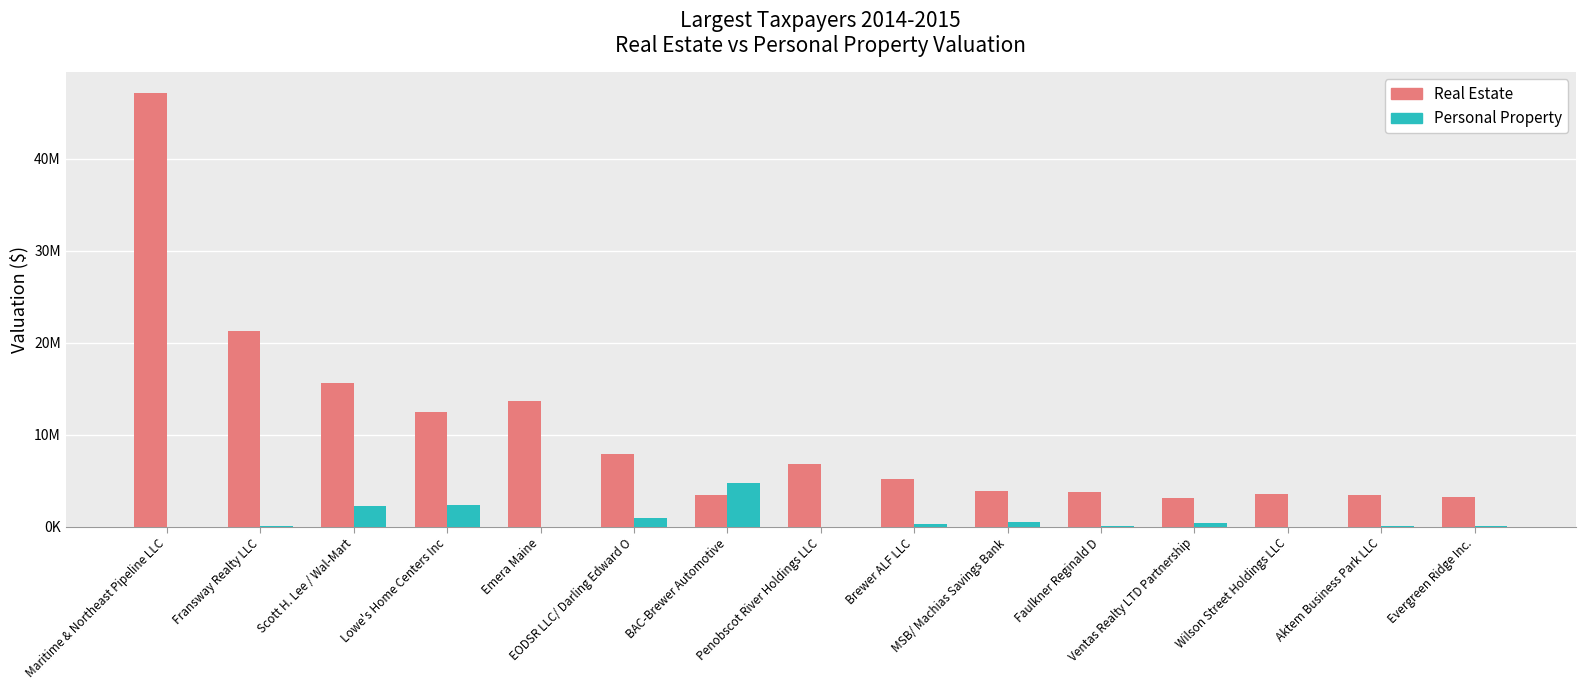

What are all the series names shown in the legend?

Real Estate, Personal Property